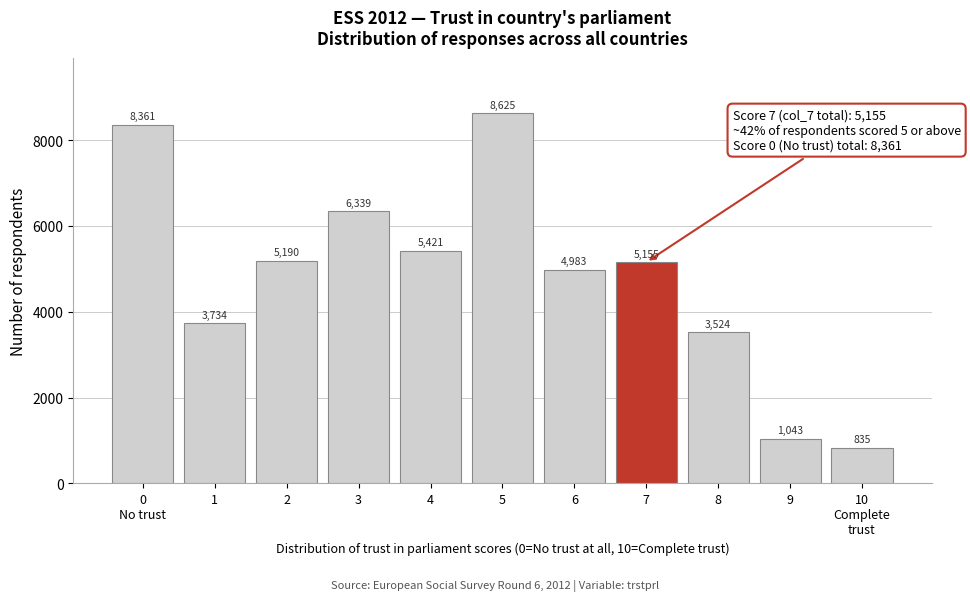

Reading left to right, transcribe all the data shown in this chart.

8361	3734	5190	6339	5421	8625	4983	5155	3524	1043	835